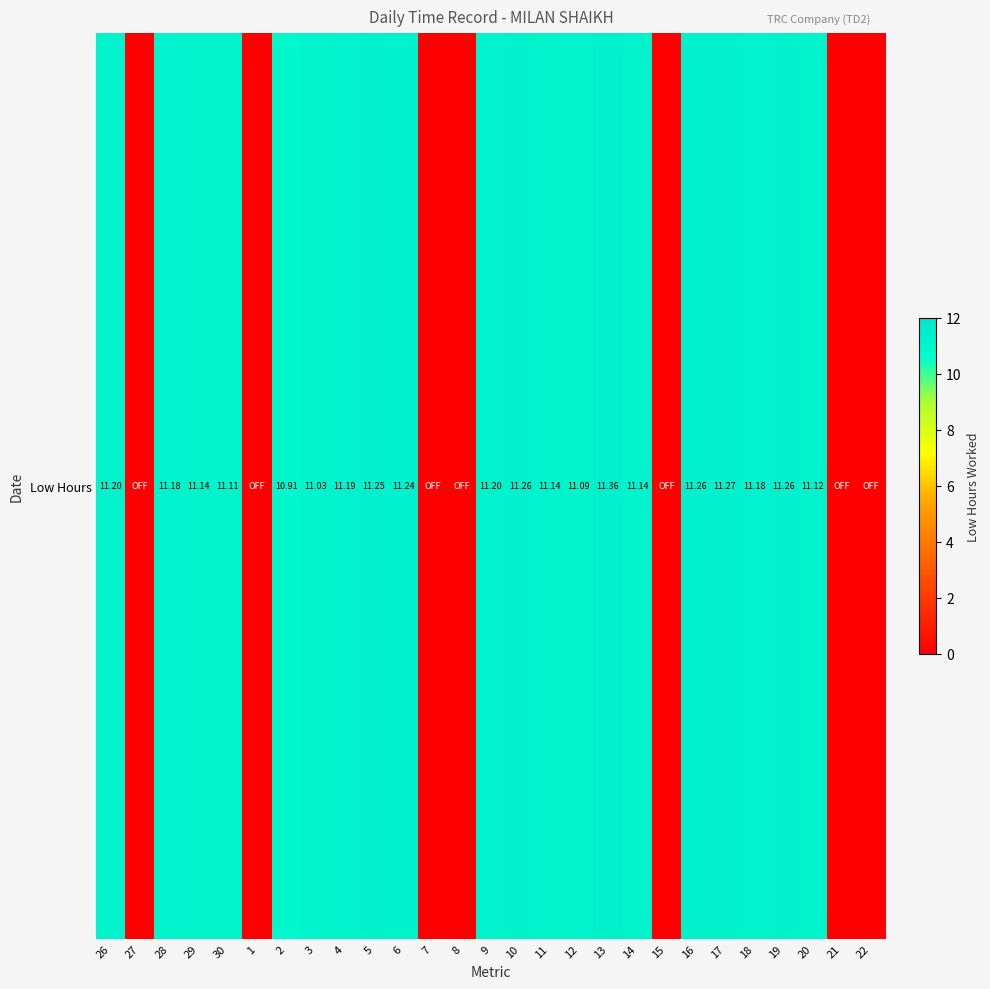

Rank the categories by value from highest to lowest.

13, 17, 10, 16, 19, 5, 6, 26, 9, 4, 28, 18, 29, 11, 14, 20, 30, 12, 3, 2, 27, 1, 7, 8, 15, 21, 22